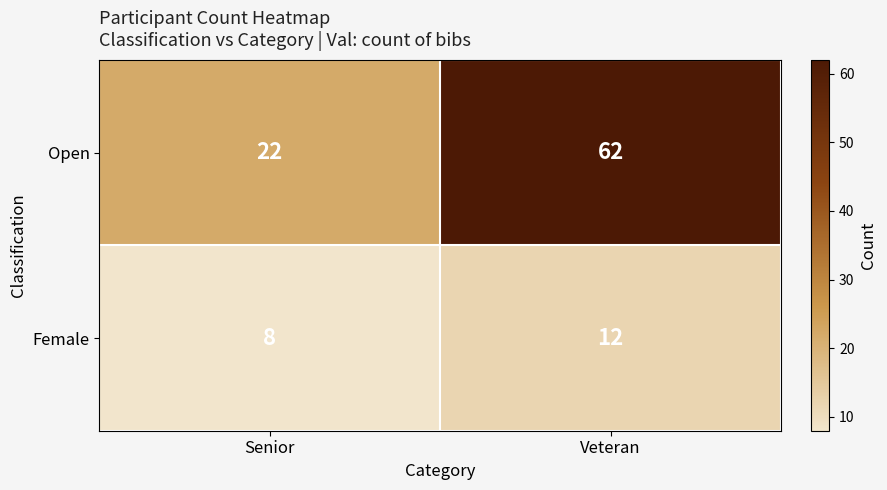

At which category is the sum across all series the highest?

Veteran